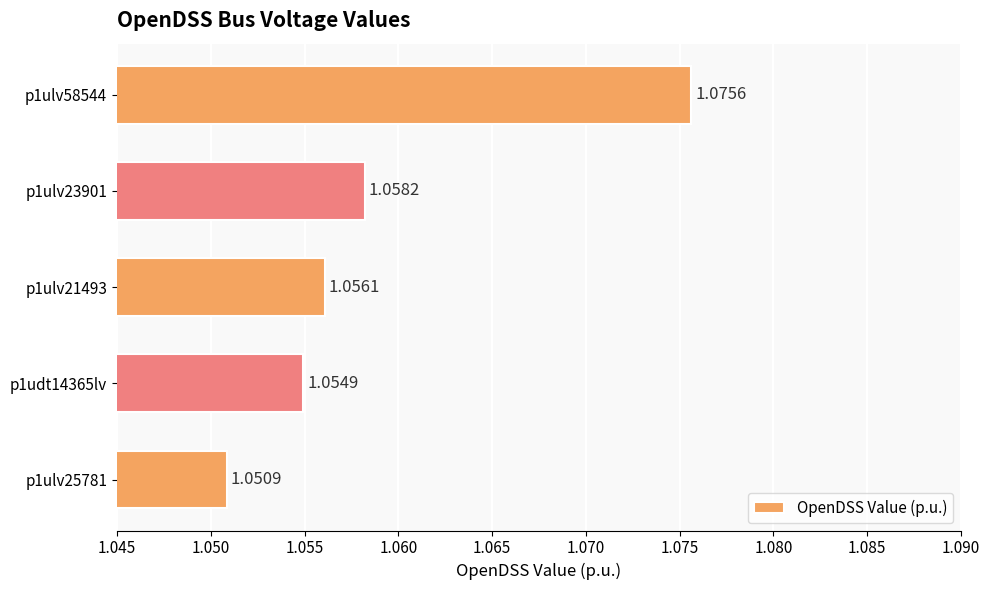

Between p1ulv21493 and p1ulv23901, which is larger?

p1ulv23901